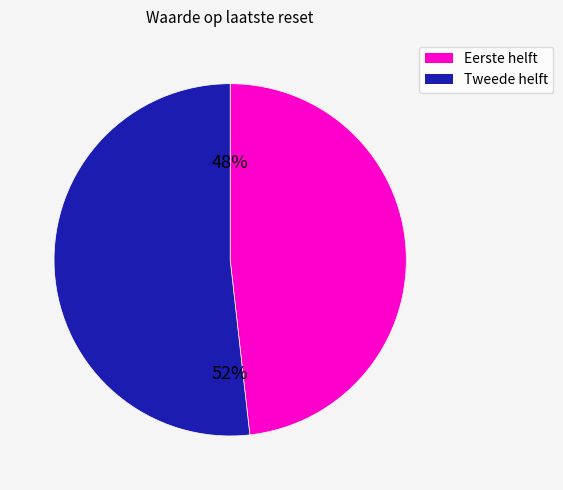

Is there a majority slice in this chart?

Yes